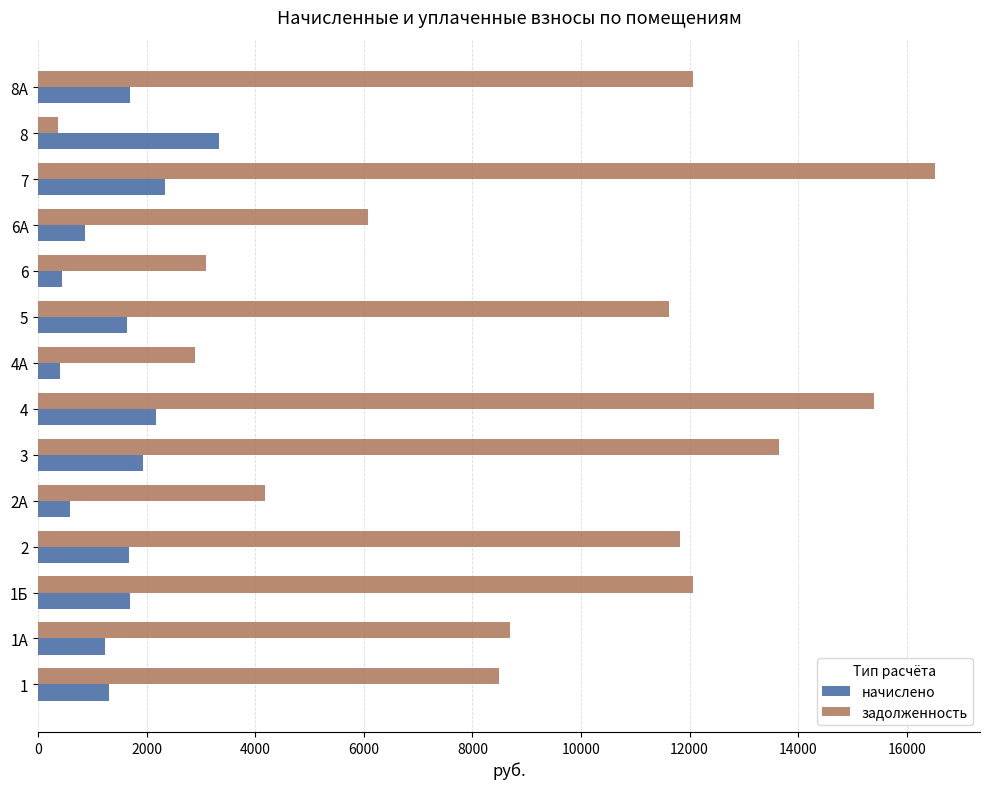

At 1Б, list the series in order from largest to smallest.

задолженность, начислено